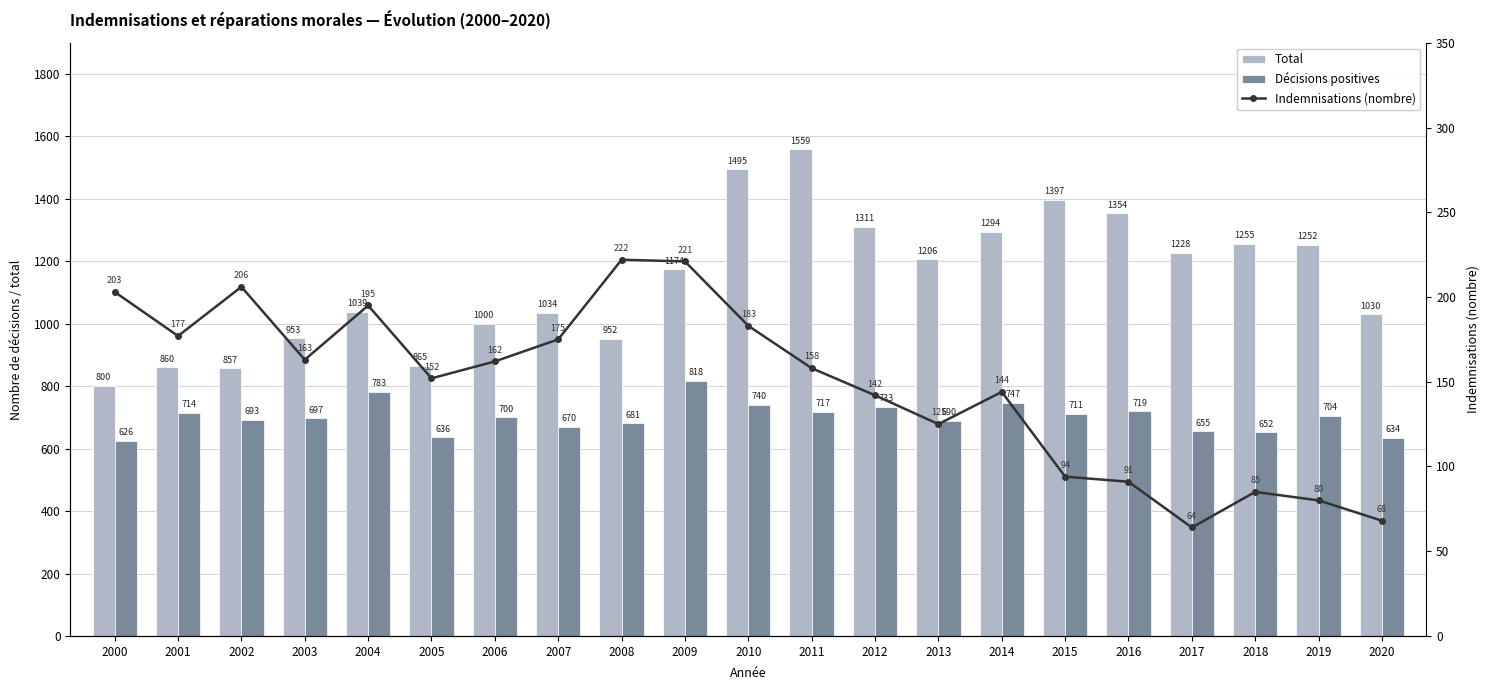

What are all the series names shown in the legend?

Total, Décisions positives, Indemnisations (nombre)